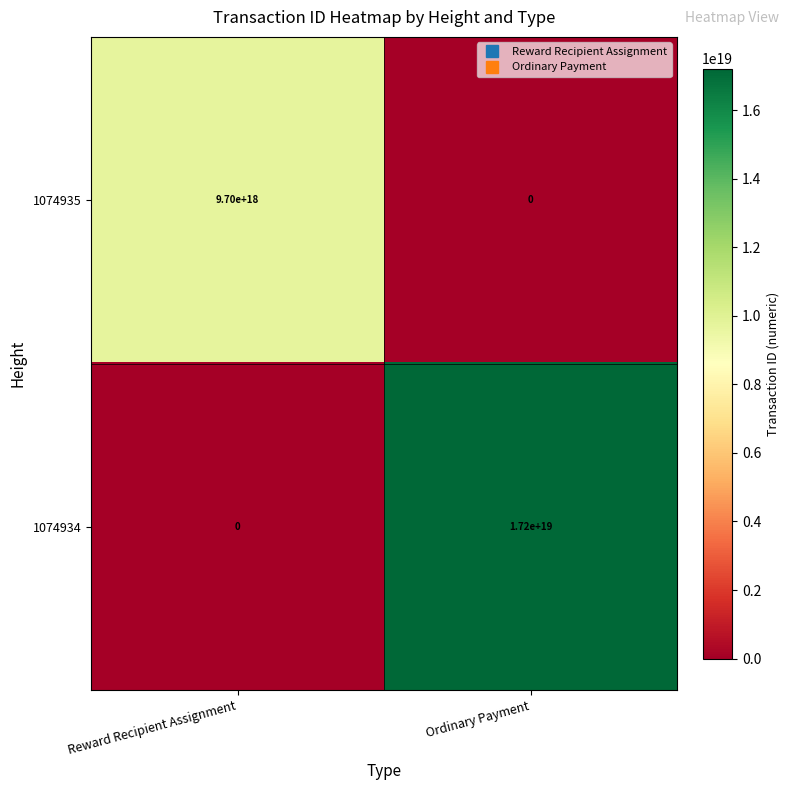

List the labels in order of 1074934 value, smallest first.

Reward Recipient Assignment, Ordinary Payment